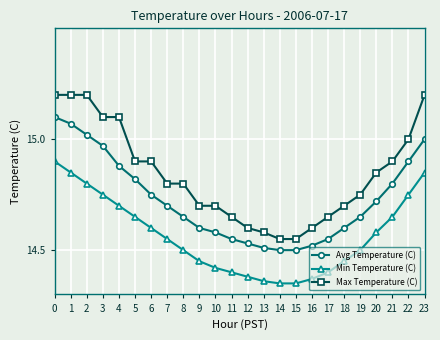

Which series has the largest range (max minus min)?

Max Temperature (C)